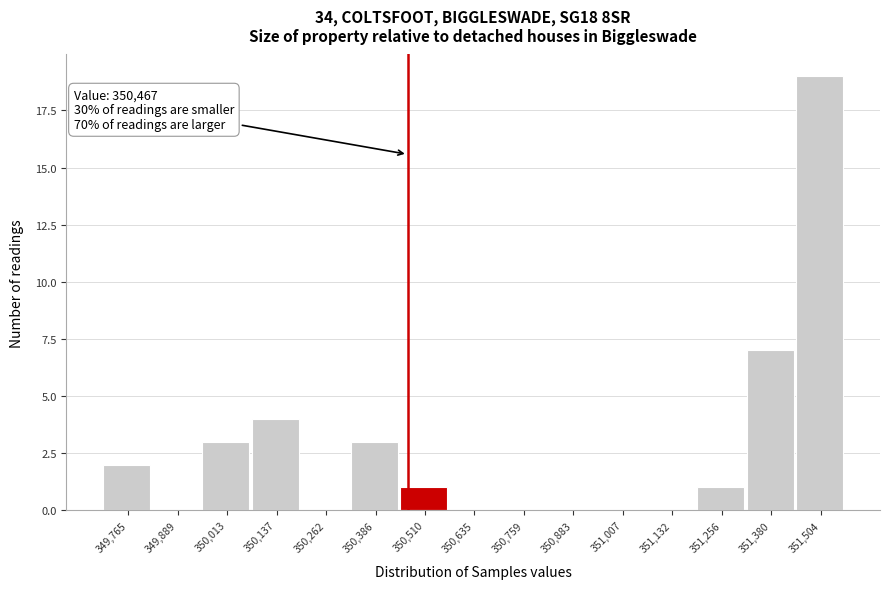

Which range on the x-axis has the tallest bar?

351440 to 351560